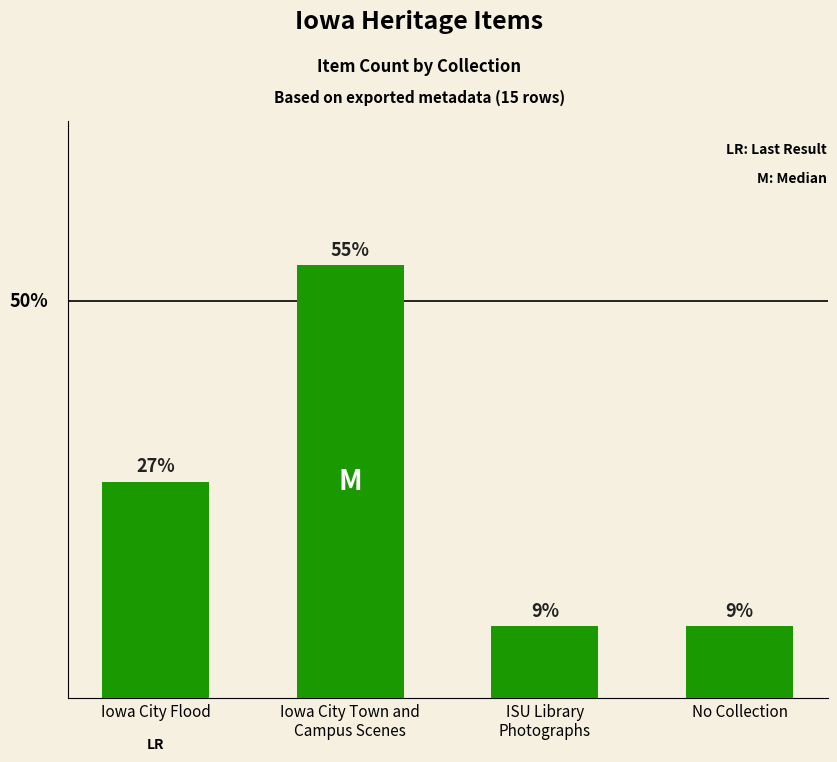

Reading left to right, list all the values displayed in this chart.

Iowa City Flood=3	Iowa City Town and
Campus Scenes=6	ISU Library
Photographs=1	No Collection=1